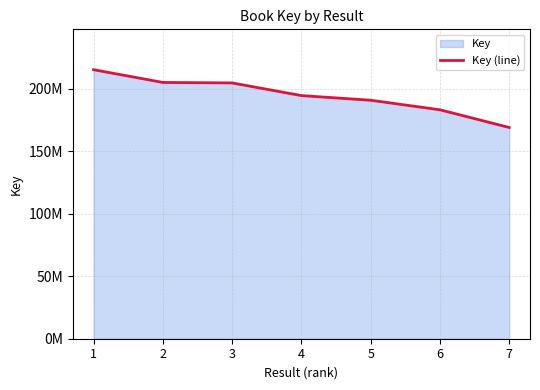

Reading right to left, transcribe all the data shown in this chart.

7=169123640	6=183305564	5=190947671	4=194662414	3=204797815	2=205197995	1=215402166